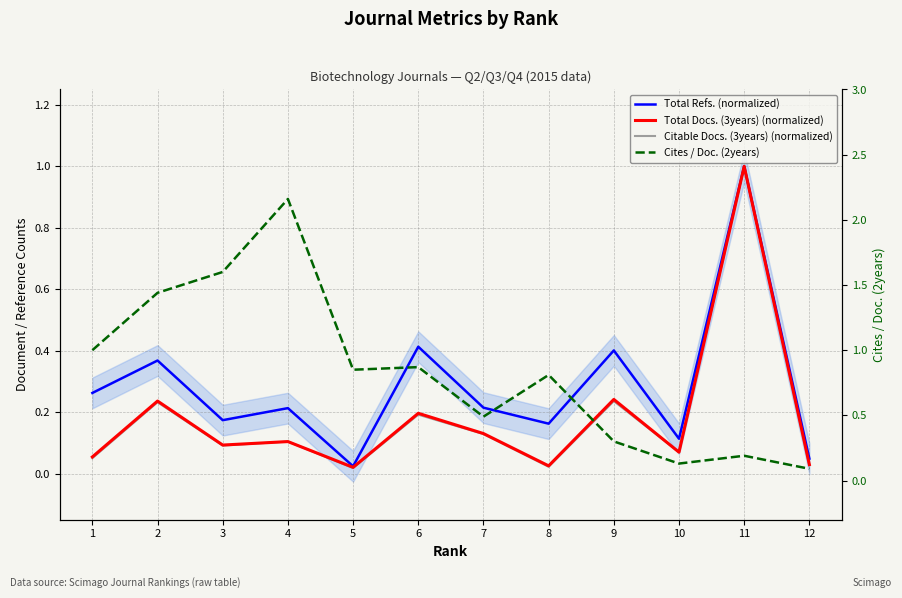

Reading right to left, transcribe all the data shown in this chart.

Total Refs. (normalized): 0.0	1.0	0.1	0.4	0.2	0.2	0.4	0.0	0.2	0.2	0.4	0.3
Total Docs. (3years) (normalized): 0.0	1.0	0.1	0.2	0.0	0.1	0.2	0.0	0.1	0.1	0.2	0.1
Citable Docs. (3years) (normalized): 0.0	1.0	0.1	0.2	0.0	0.1	0.2	0.0	0.1	0.1	0.2	0.0
Cites / Doc. (2years): 0.1	0.2	0.1	0.3	0.8	0.5	0.9	0.8	2.2	1.6	1.4	1.0